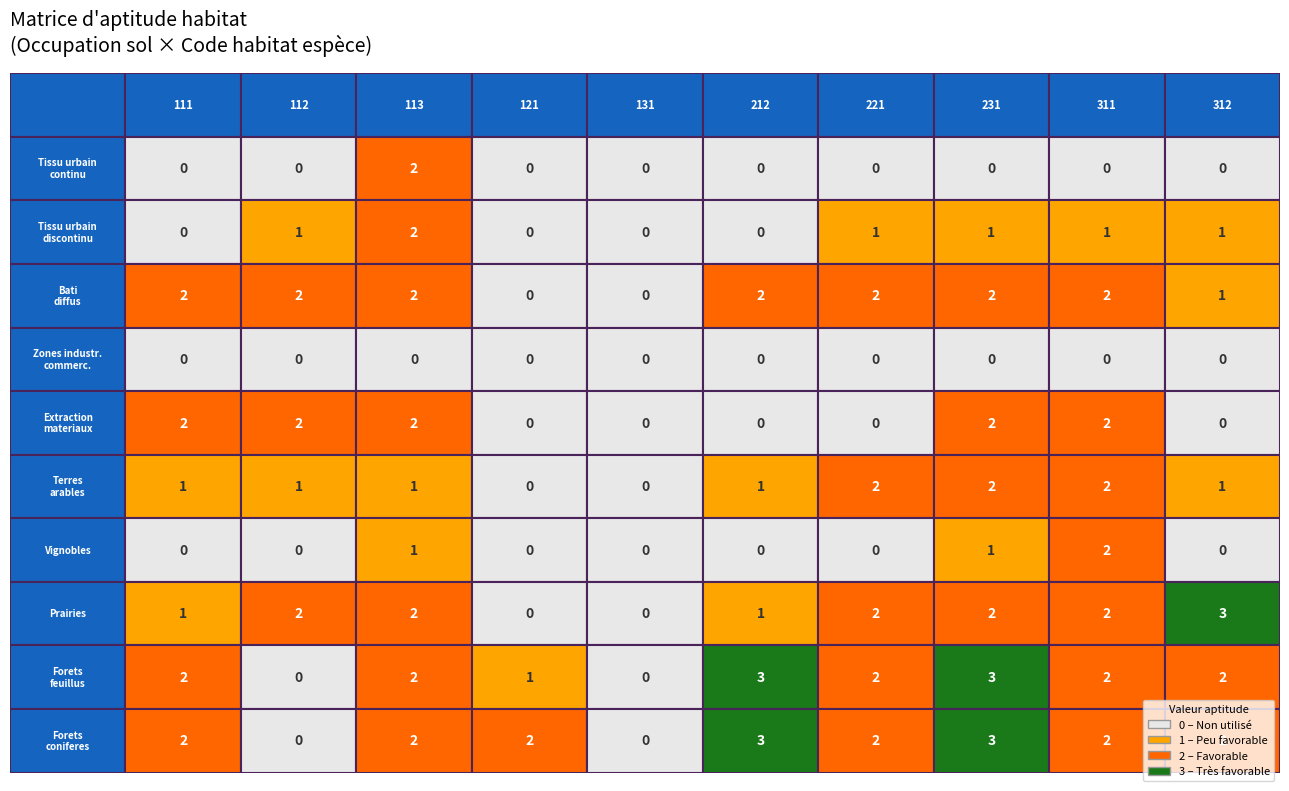

Is it true that Forets coniferes equals 2 at 121?

True